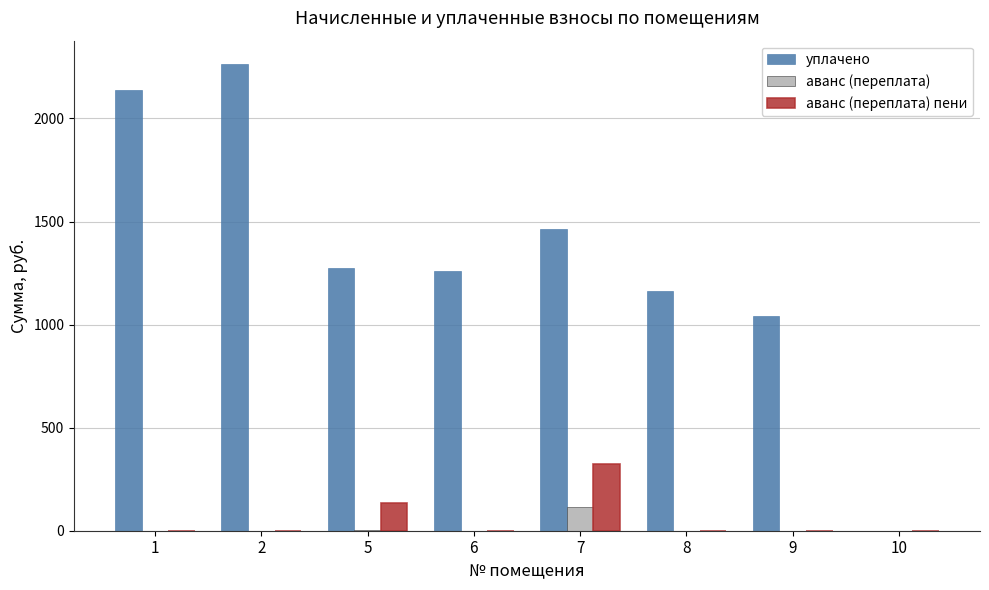

What is the sum of all аванс (переплата) пени values?

457.1